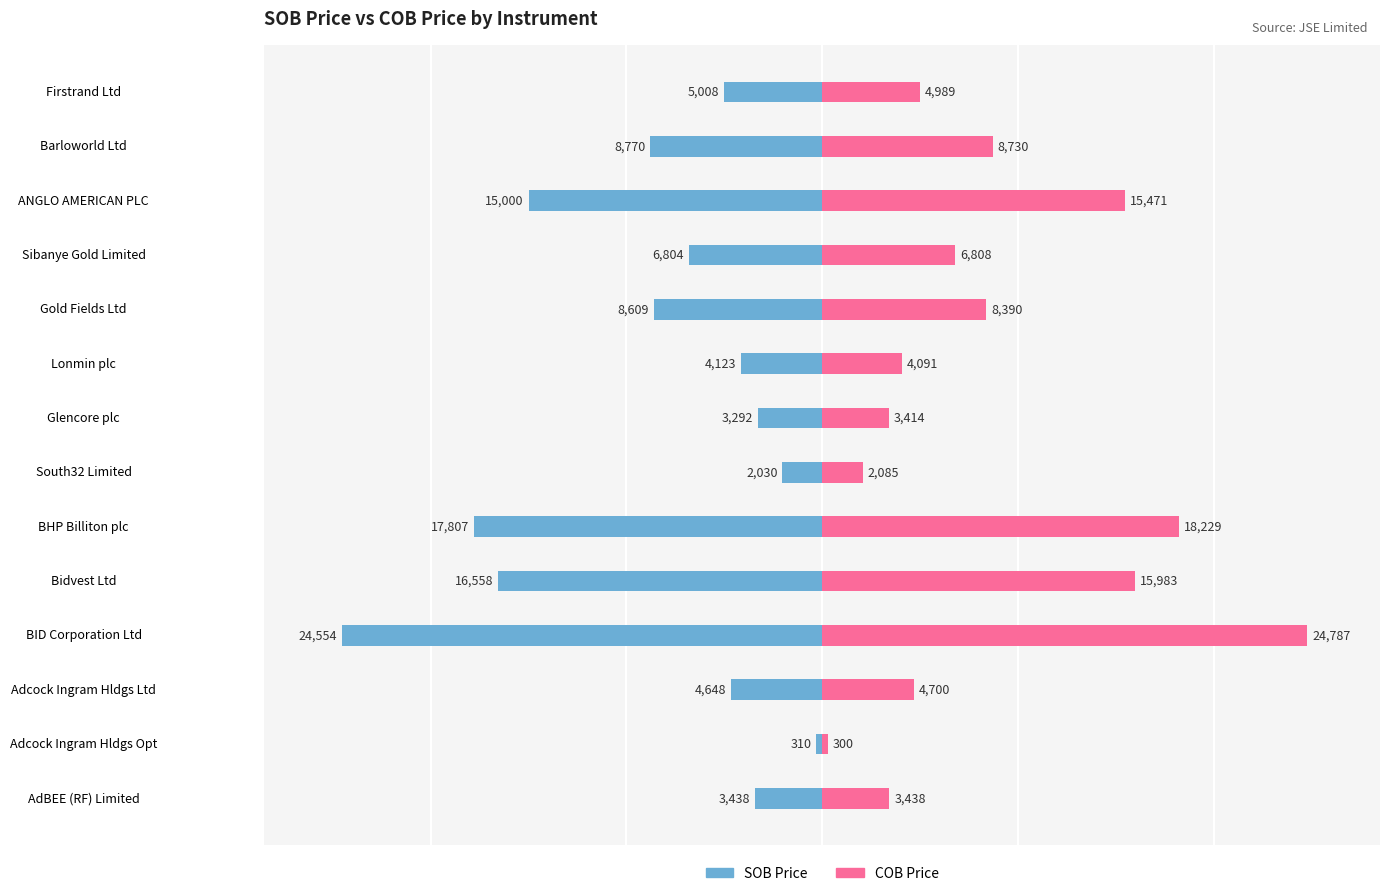

Count the number of data series in this chart.

2